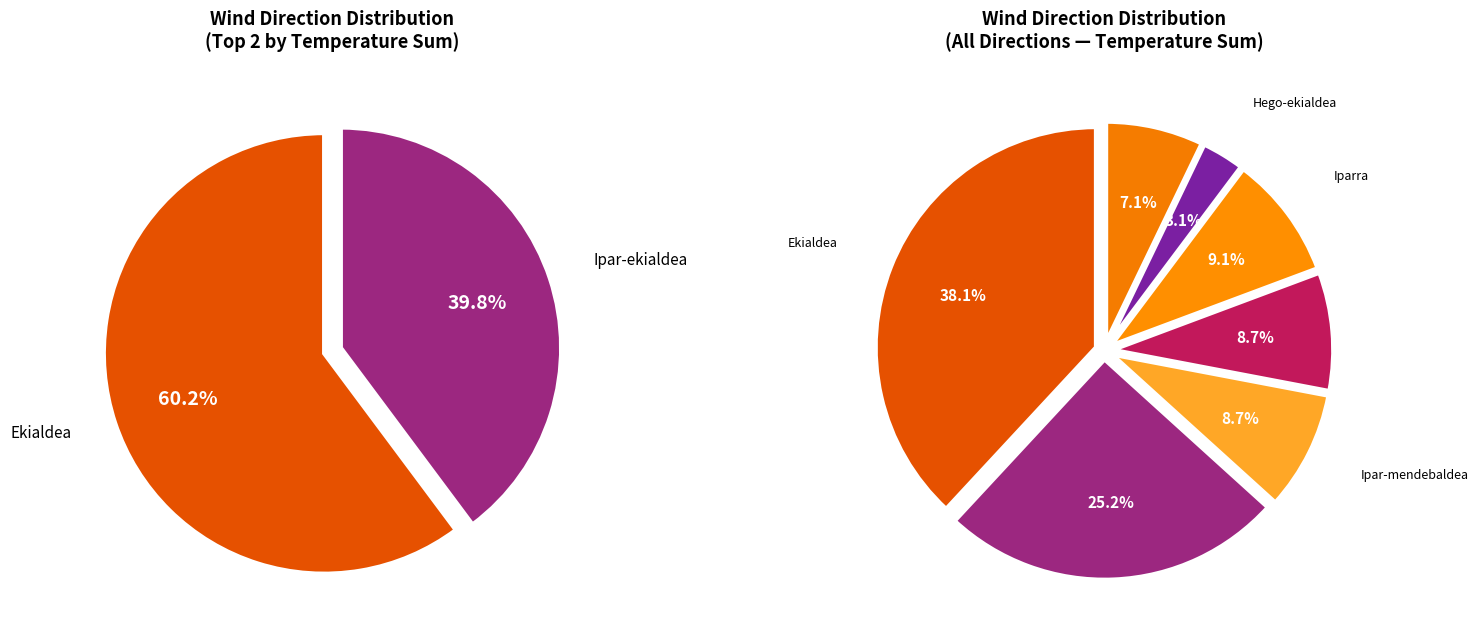

Which category has the biggest portion of the pie?

Ekialdea